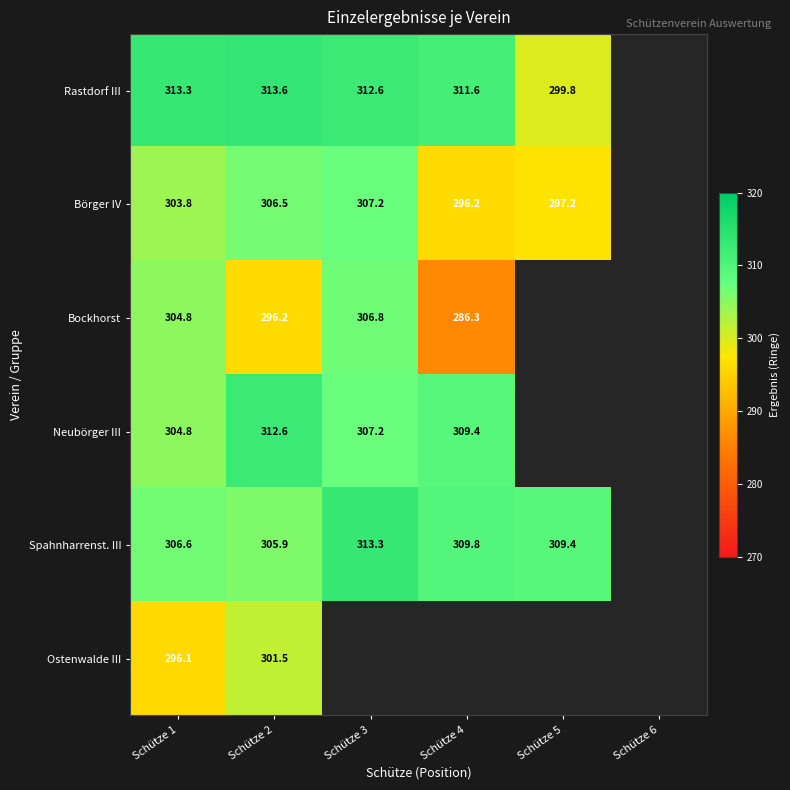

The Neubörger III series shows 405.0 at Schütze 4. True or false?

False